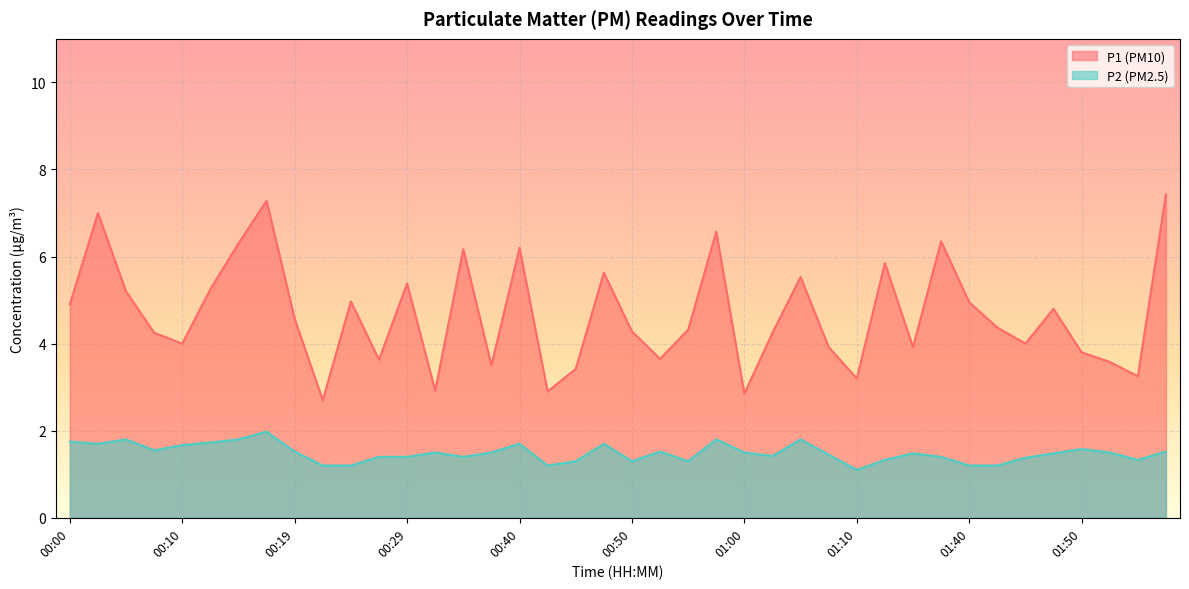

What is the difference between the highest and lowest values at 01:10?

2.1